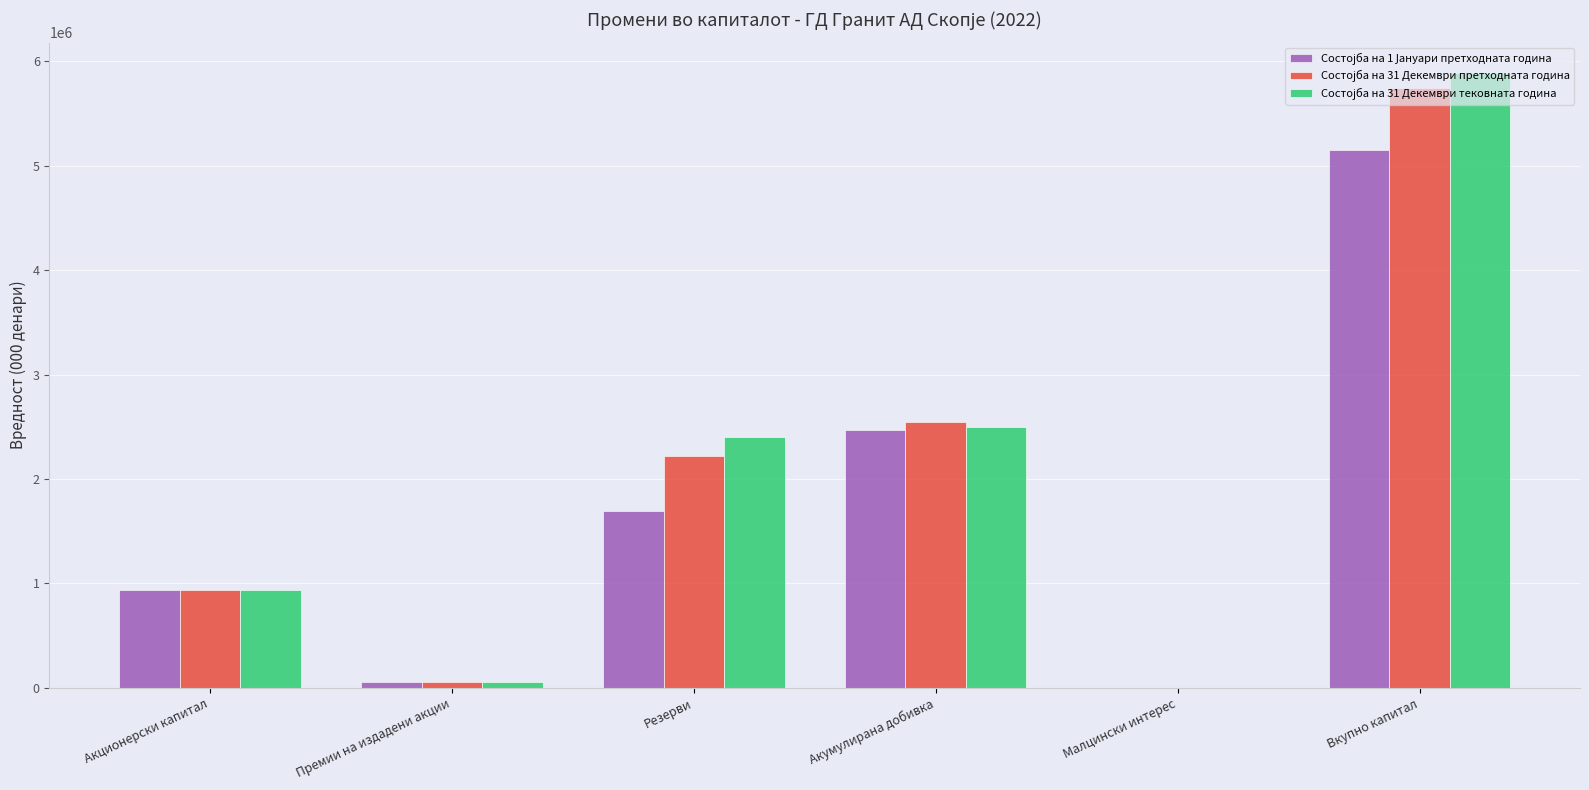

At which category is the sum across all series the highest?

Вкупно капитал